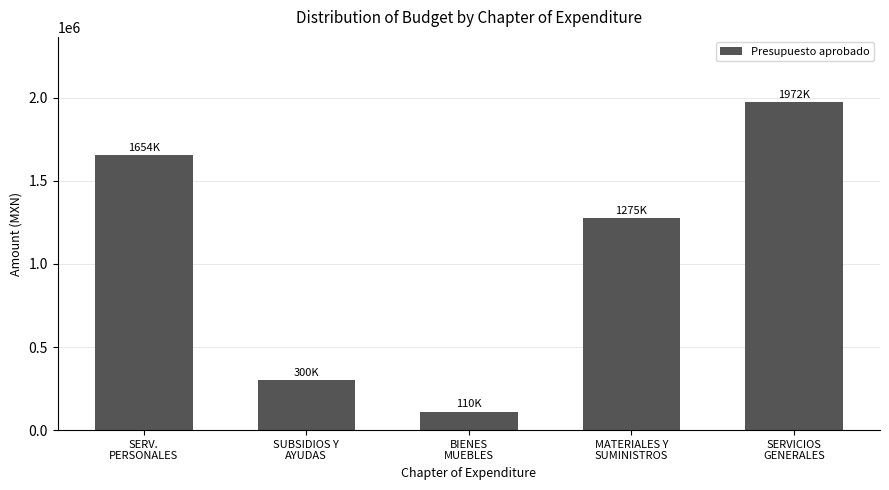

What is the label of the 2nd bar from the left?

SUBSIDIOS Y
AYUDAS